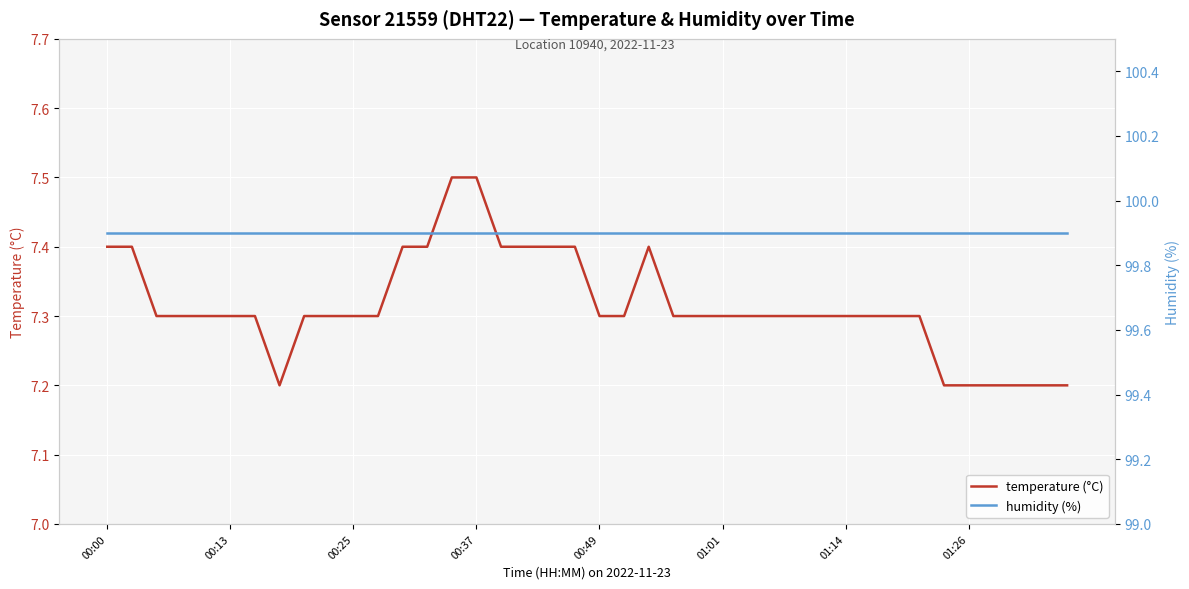

Reading left to right, extract all data points from this chart.

temperature (°C): 7.4	7.4	7.3	7.3	7.3	7.3	7.3	7.2	7.3	7.3	7.3	7.3	7.4	7.4	7.5	7.5	7.4	7.4	7.4	7.4	7.3	7.3	7.4	7.3	7.3	7.3	7.3	7.3	7.3	7.3	7.3	7.3	7.3	7.3	7.2	7.2	7.2	7.2	7.2	7.2
humidity (%): 99.9	99.9	99.9	99.9	99.9	99.9	99.9	99.9	99.9	99.9	99.9	99.9	99.9	99.9	99.9	99.9	99.9	99.9	99.9	99.9	99.9	99.9	99.9	99.9	99.9	99.9	99.9	99.9	99.9	99.9	99.9	99.9	99.9	99.9	99.9	99.9	99.9	99.9	99.9	99.9